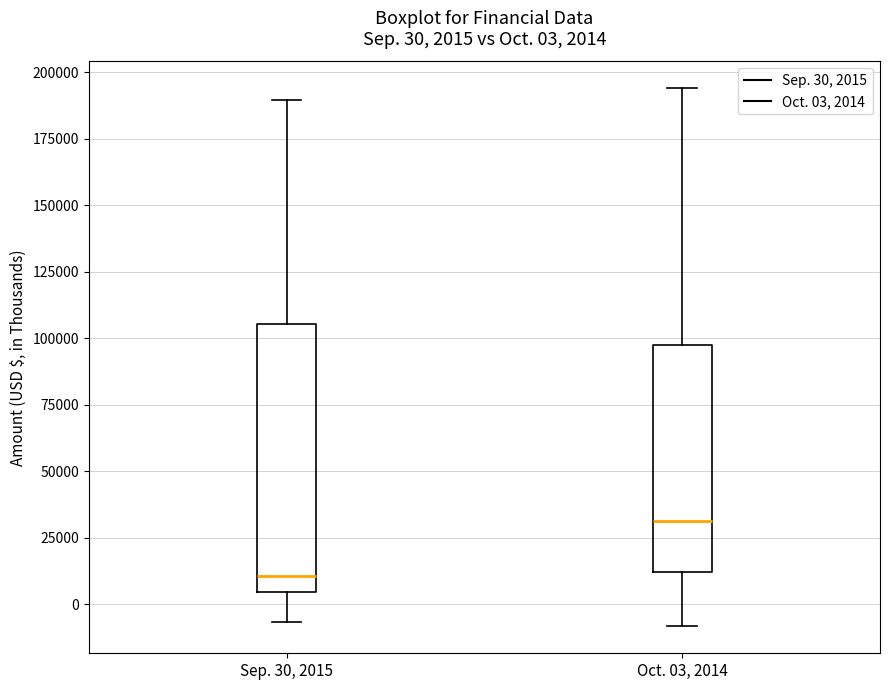

Which box's median line is the highest?

Oct. 03, 2014